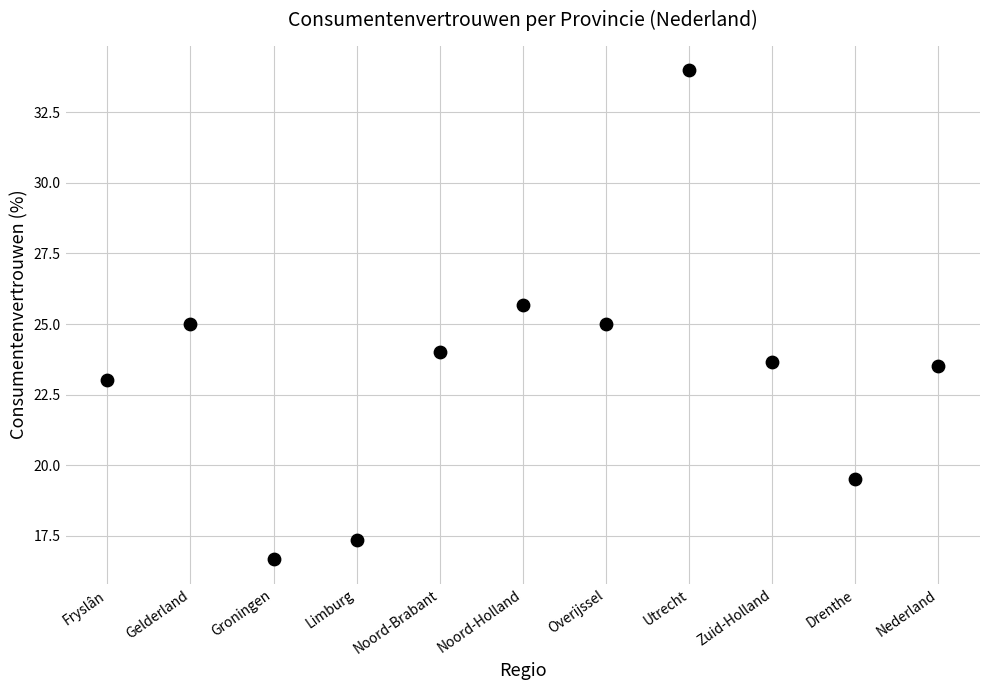

What is the average X value?

6.0